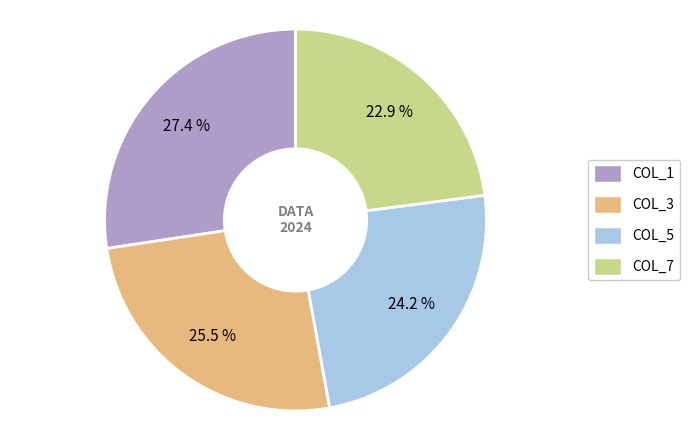

Does any single category account for the majority?

No